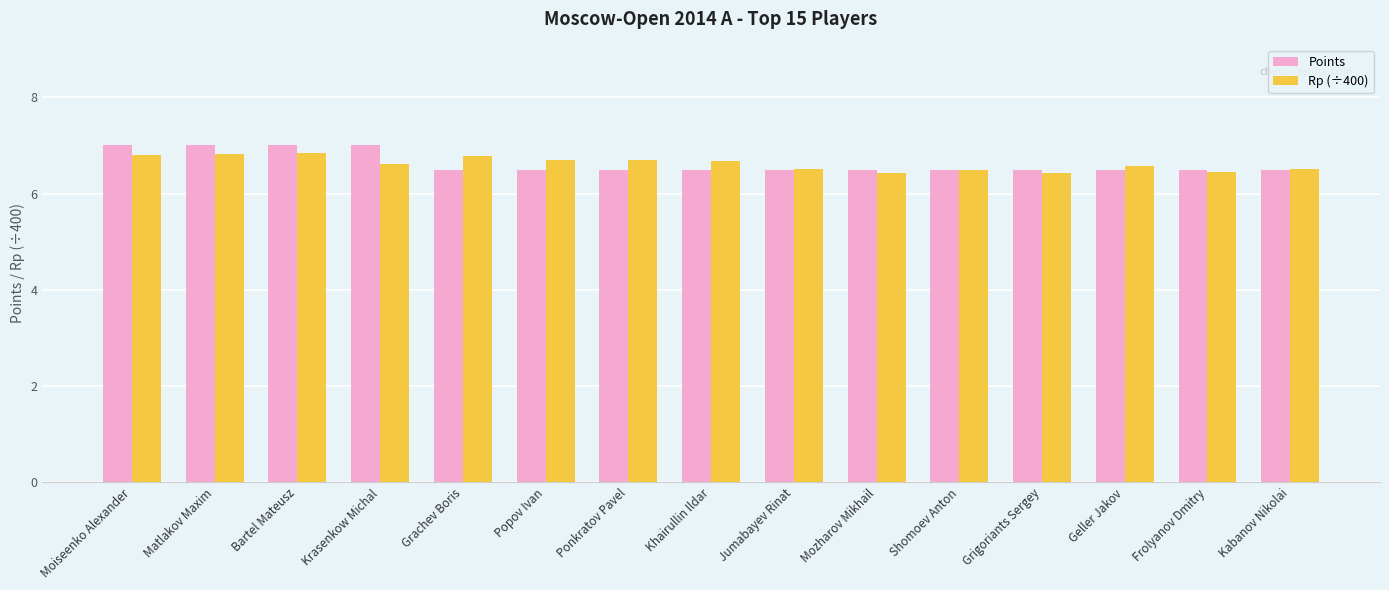

What is the label of the 14th bar from the right?

Matlakov Maxim